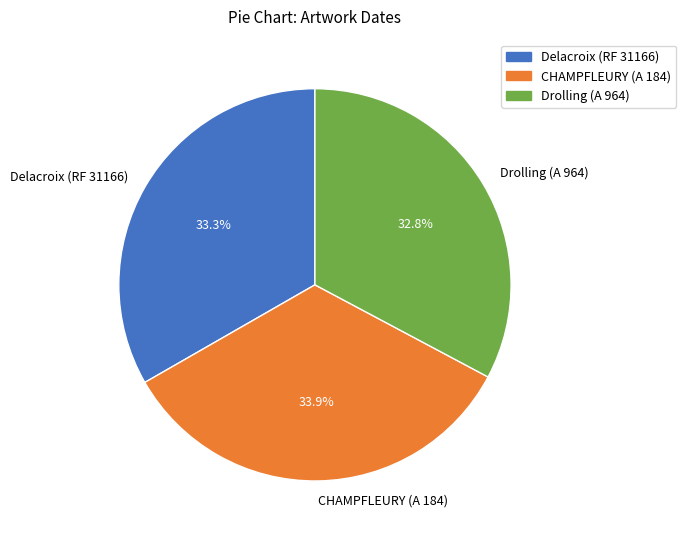

Do Delacroix (RF 31166) and Drolling (A 964) together represent more than half of the pie?

Yes